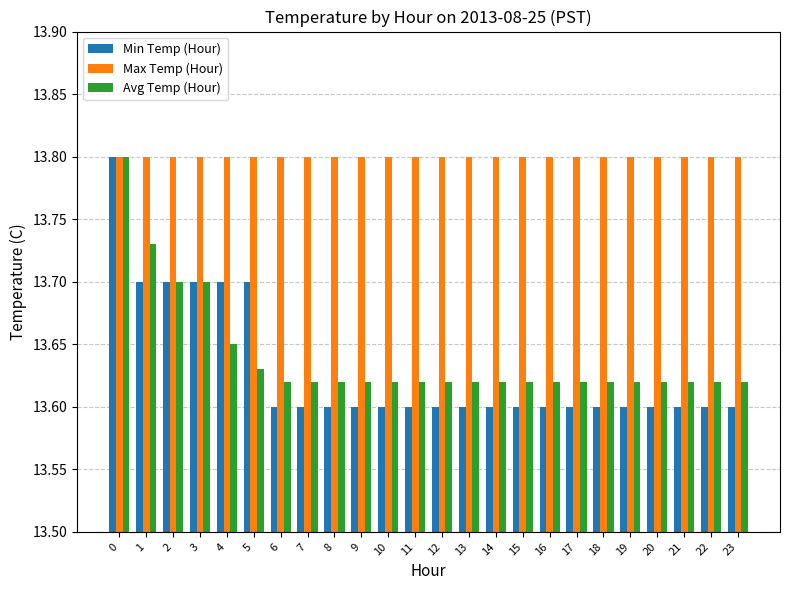

Which series has the largest total across all categories?

Max Temp (Hour)